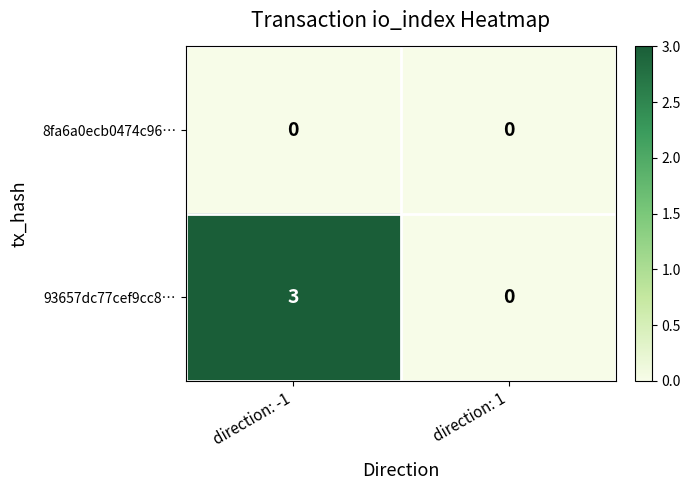

Reading left to right, list all the values displayed in this chart.

8fa6a0ecb0474c96…: direction: -1=0	direction: 1=0
93657dc77cef9cc8…: direction: -1=3	direction: 1=0